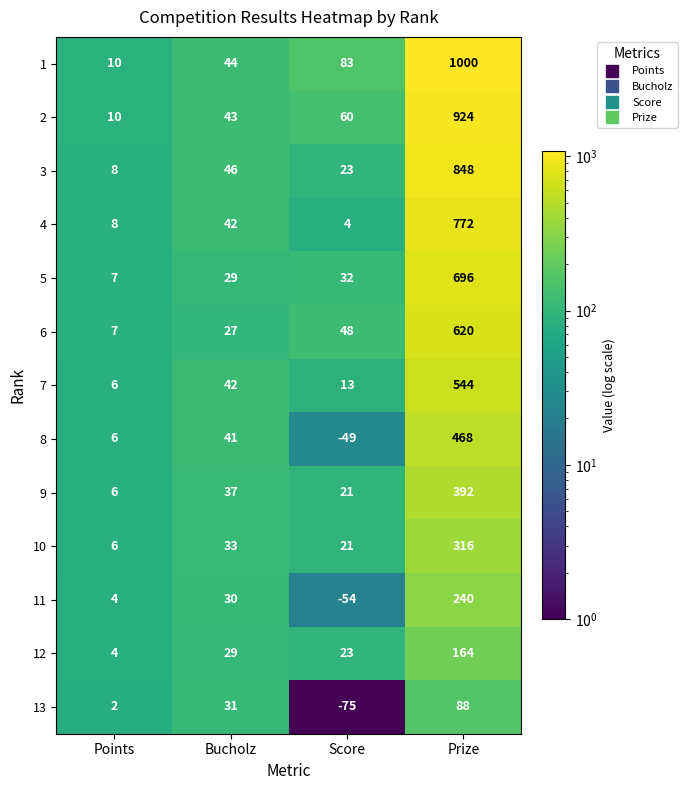

What is the difference between the second highest and second lowest values in the 5 series?

3